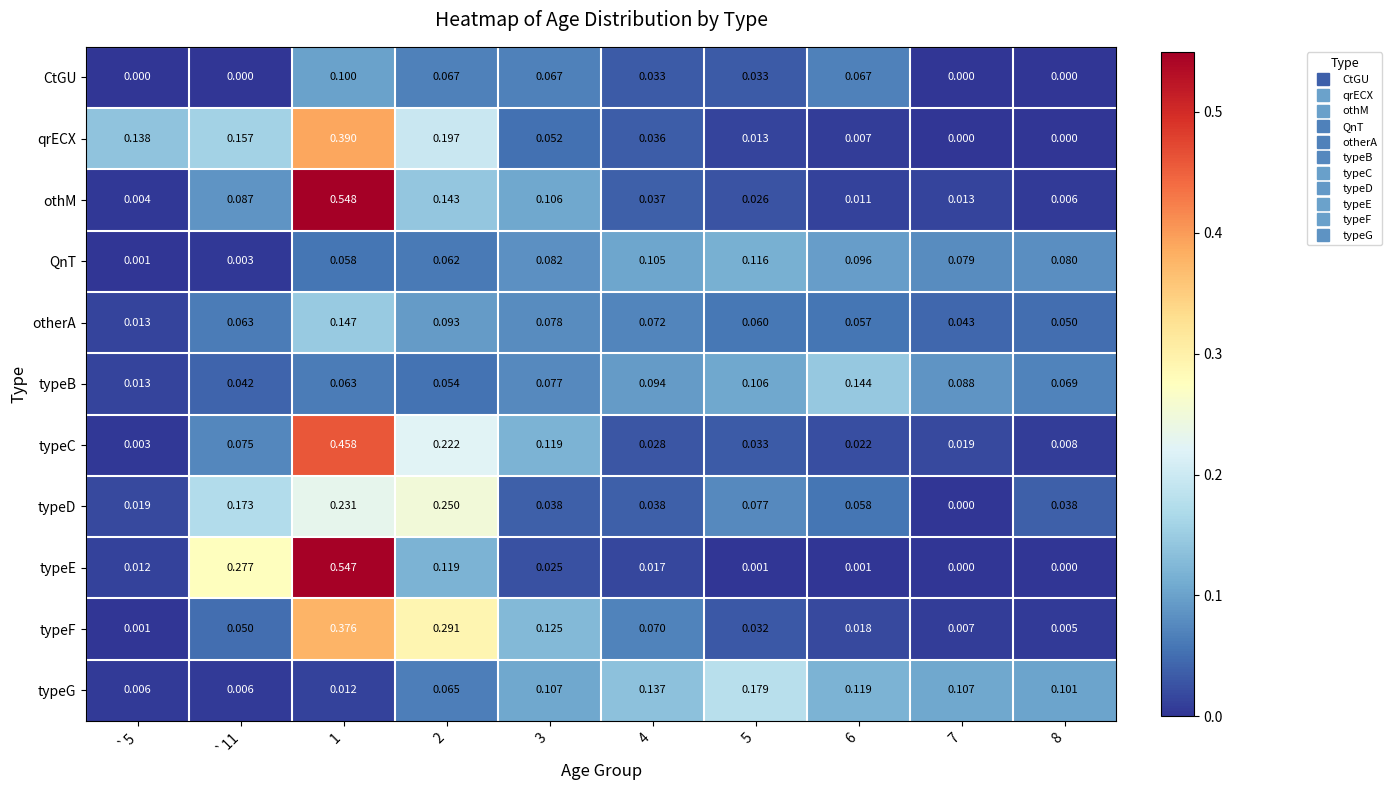

List the series in order of their peak value, highest first.

othM, typeE, typeC, qrECX, typeF, typeD, typeG, otherA, typeB, QnT, CtGU